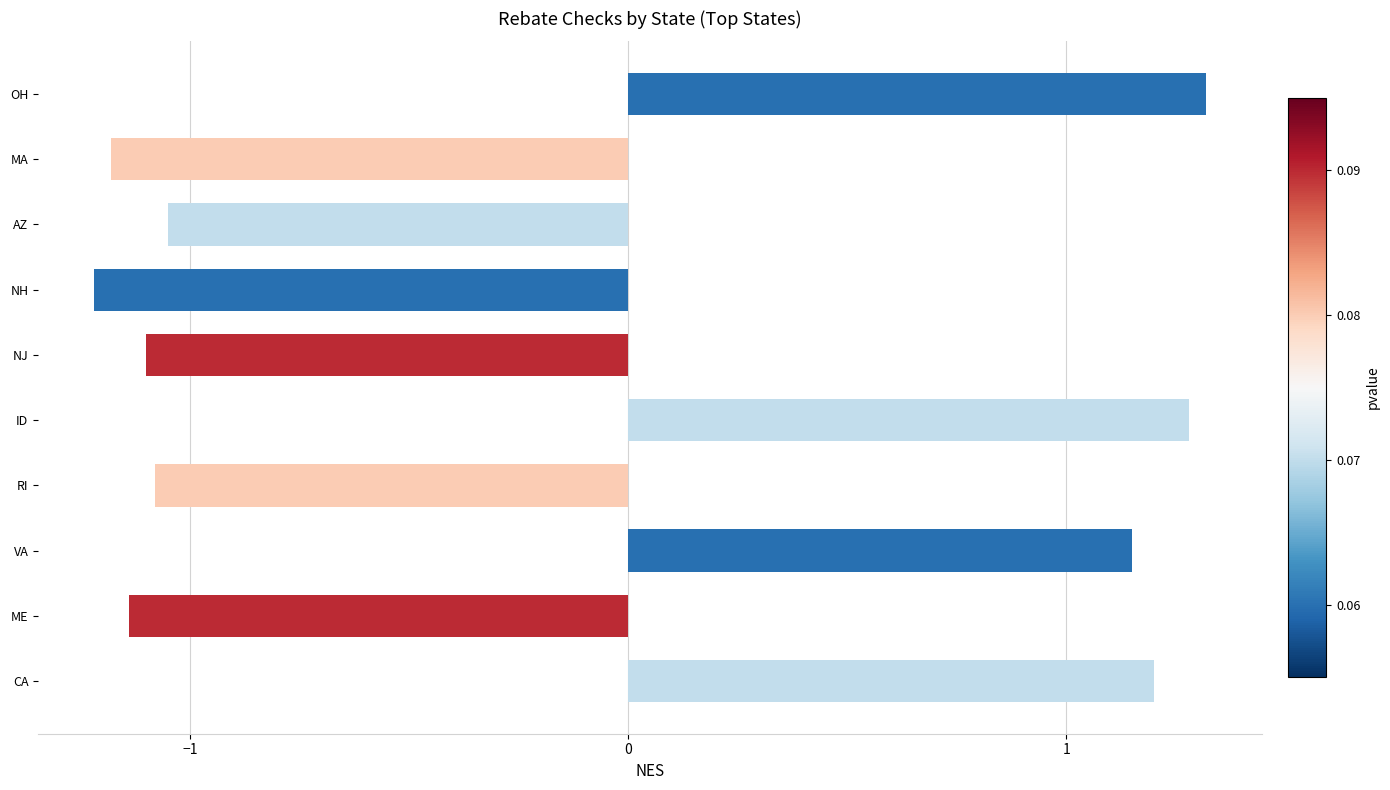

What is the sum of all values?

-1.8